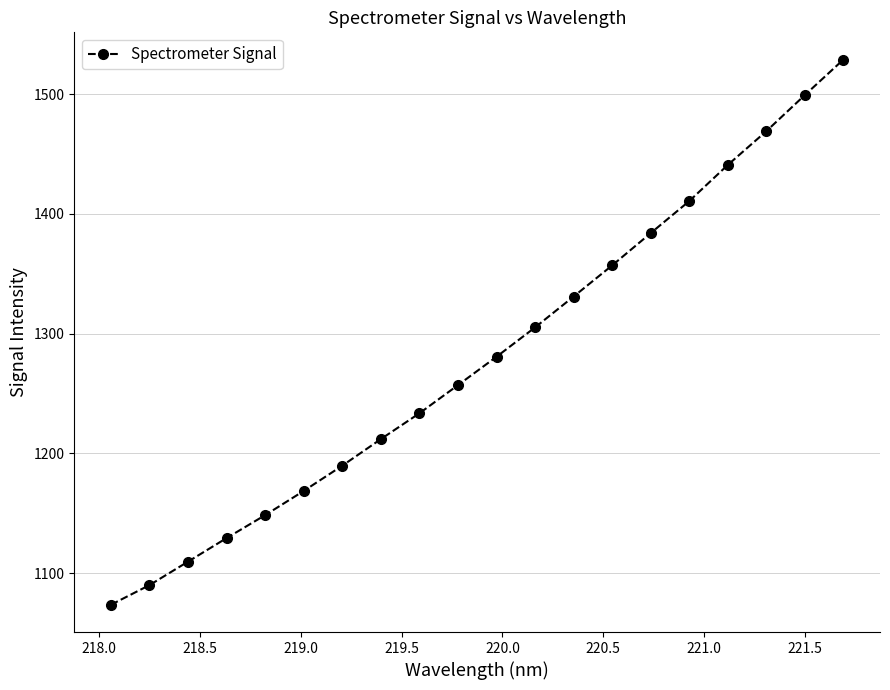

What is the value of the 6th point from the left?

1168.7